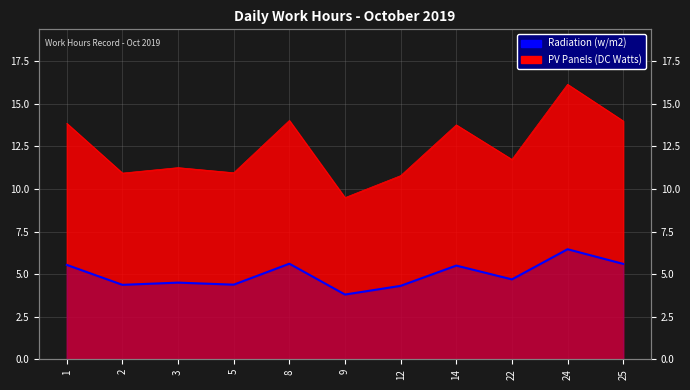

Where is the data nearest to the value 5?

22